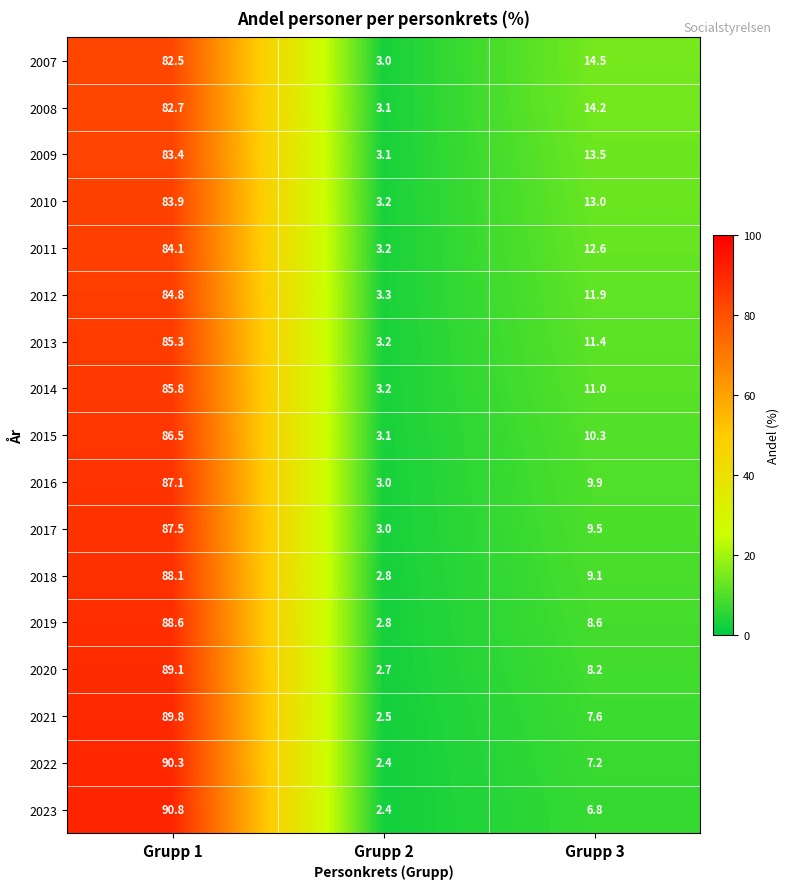

Which series changed the most between Grupp 1 and Grupp 2?

2023